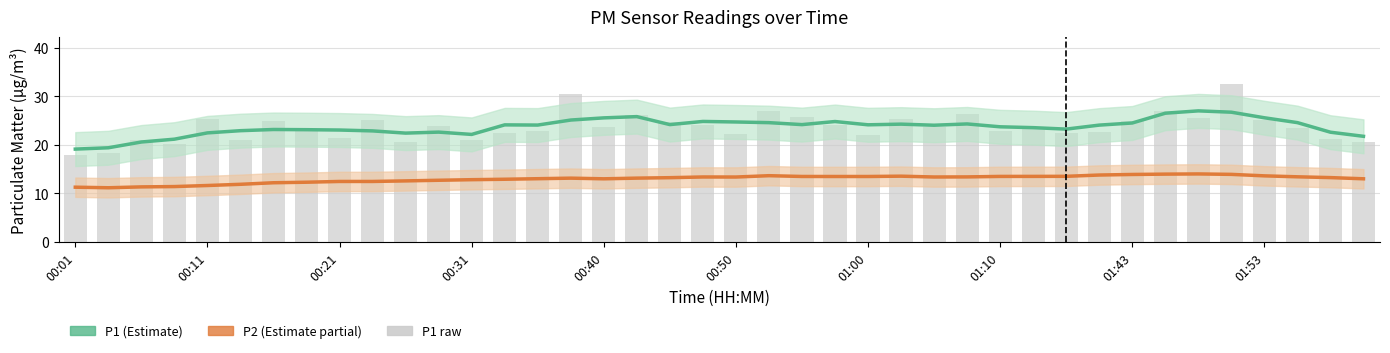

What is the value of the P2 (Estimate partial) bar at the 27th from the left?

13.4